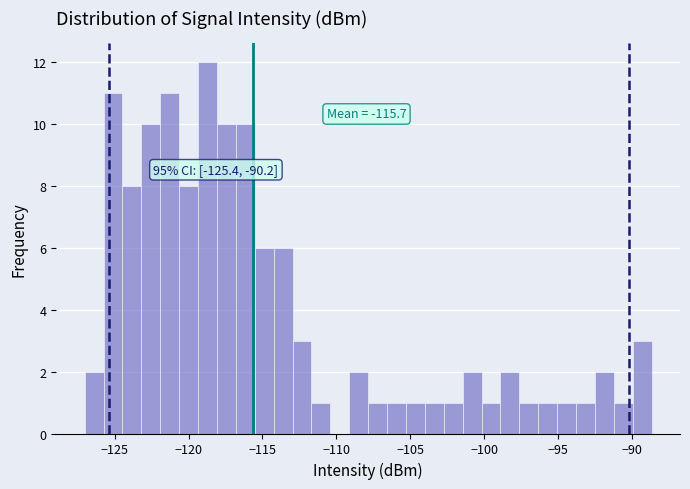

Around what value on the x-axis is the tallest bar? Give the approximate position of its centre, as read against the axis.

-118.5